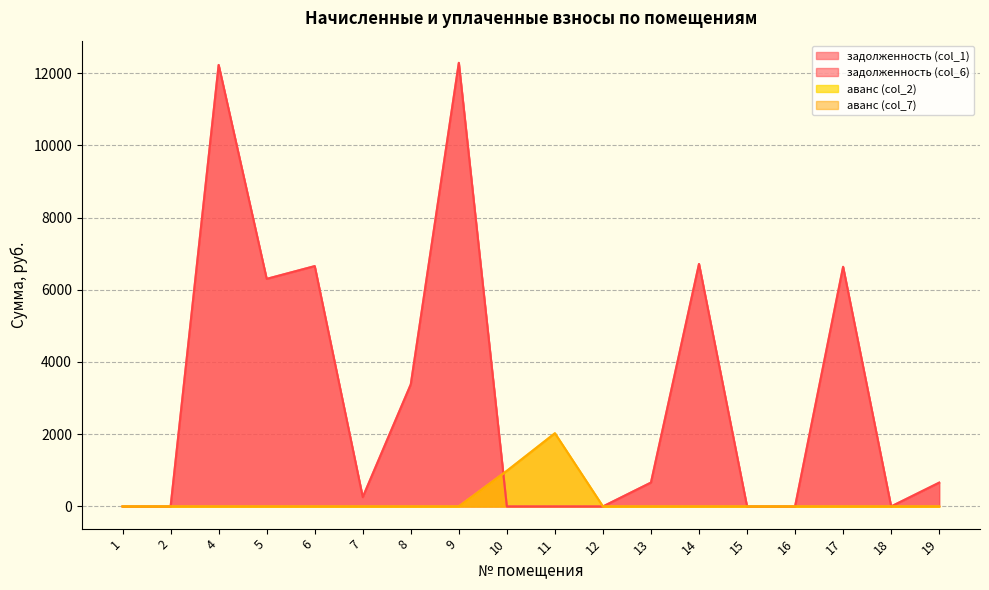

Where is the first local maximum for задолженность (col_6)?

4